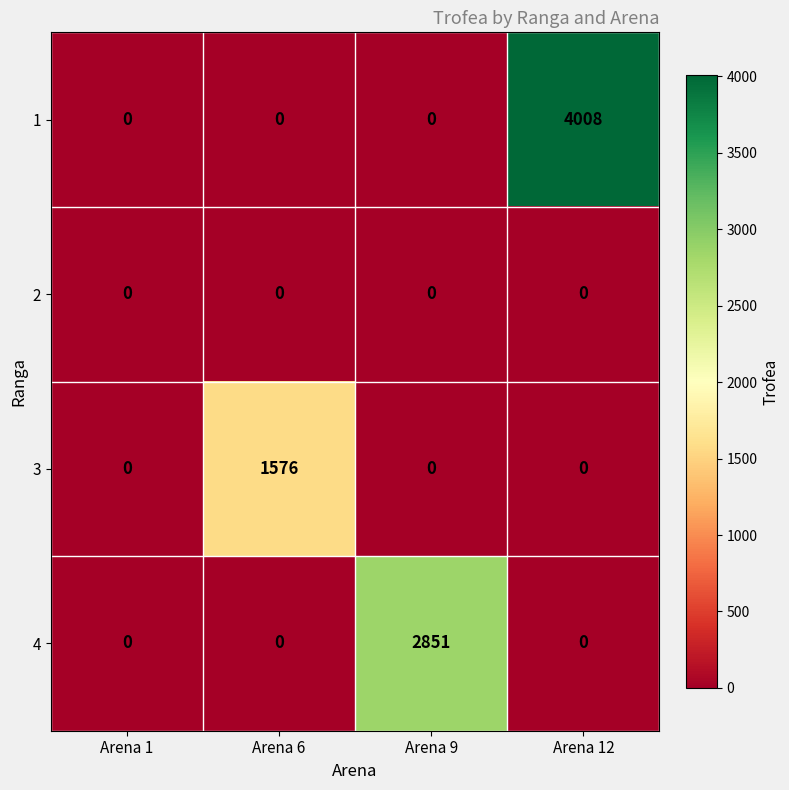

Reading left to right, transcribe all the data shown in this chart.

1: 0	0	0	4008
2: 0	0	0	0
3: 0	1576	0	0
4: 0	0	2851	0